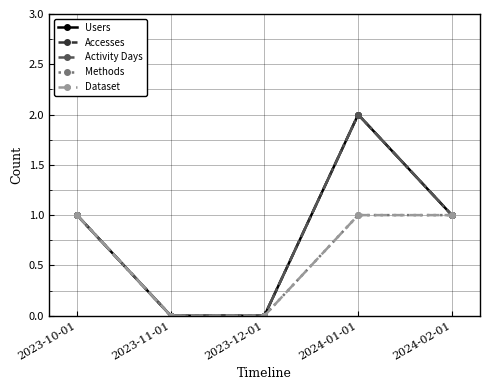

At which label does Dataset reach its minimum?

2023-11-01